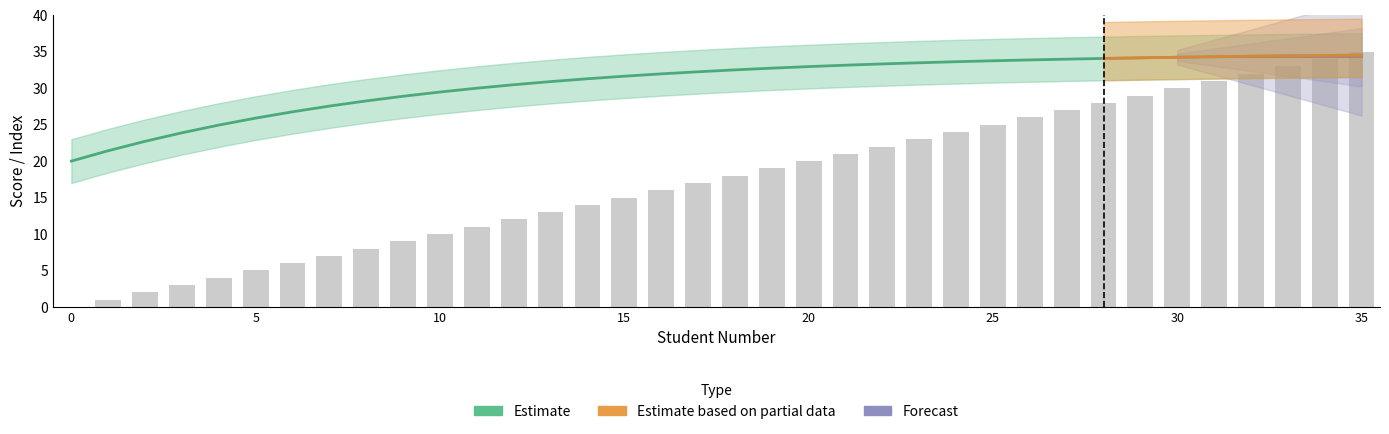

What is the value of the Estimate bar at the 33rd from the left?

32